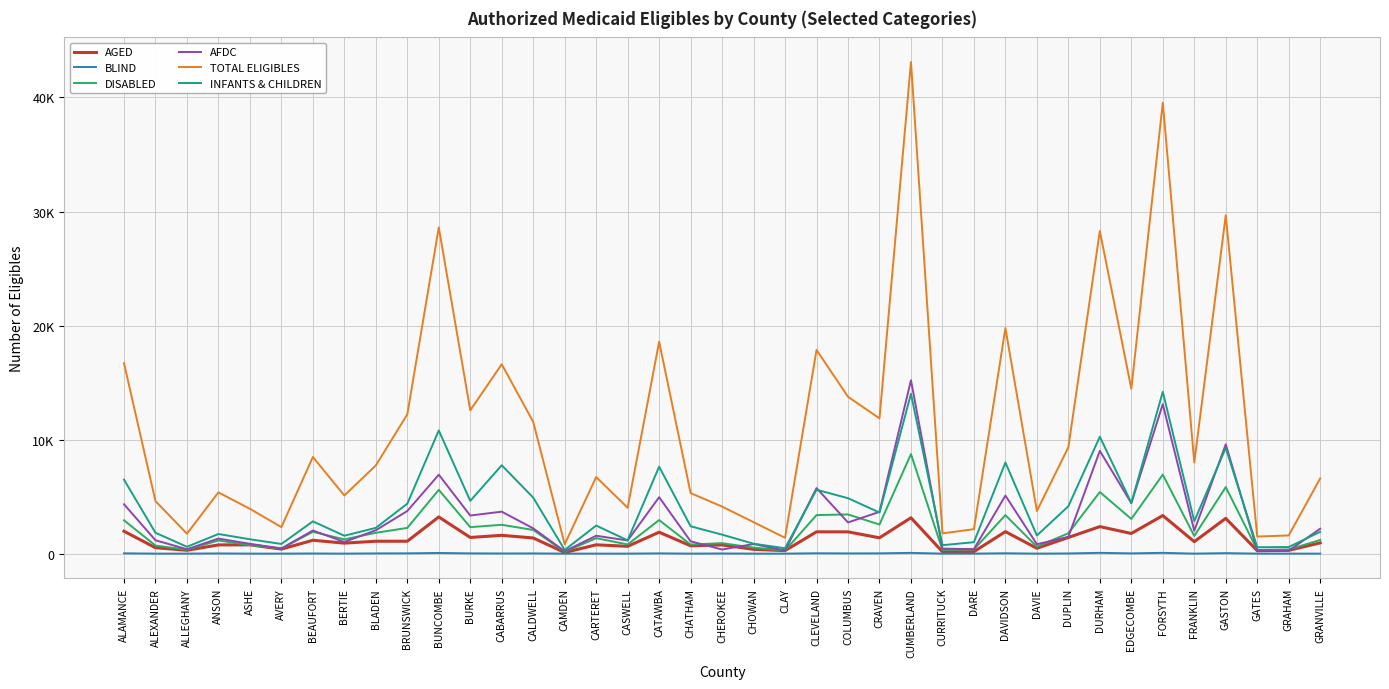

Is this an area chart (filled region under the line)?

No